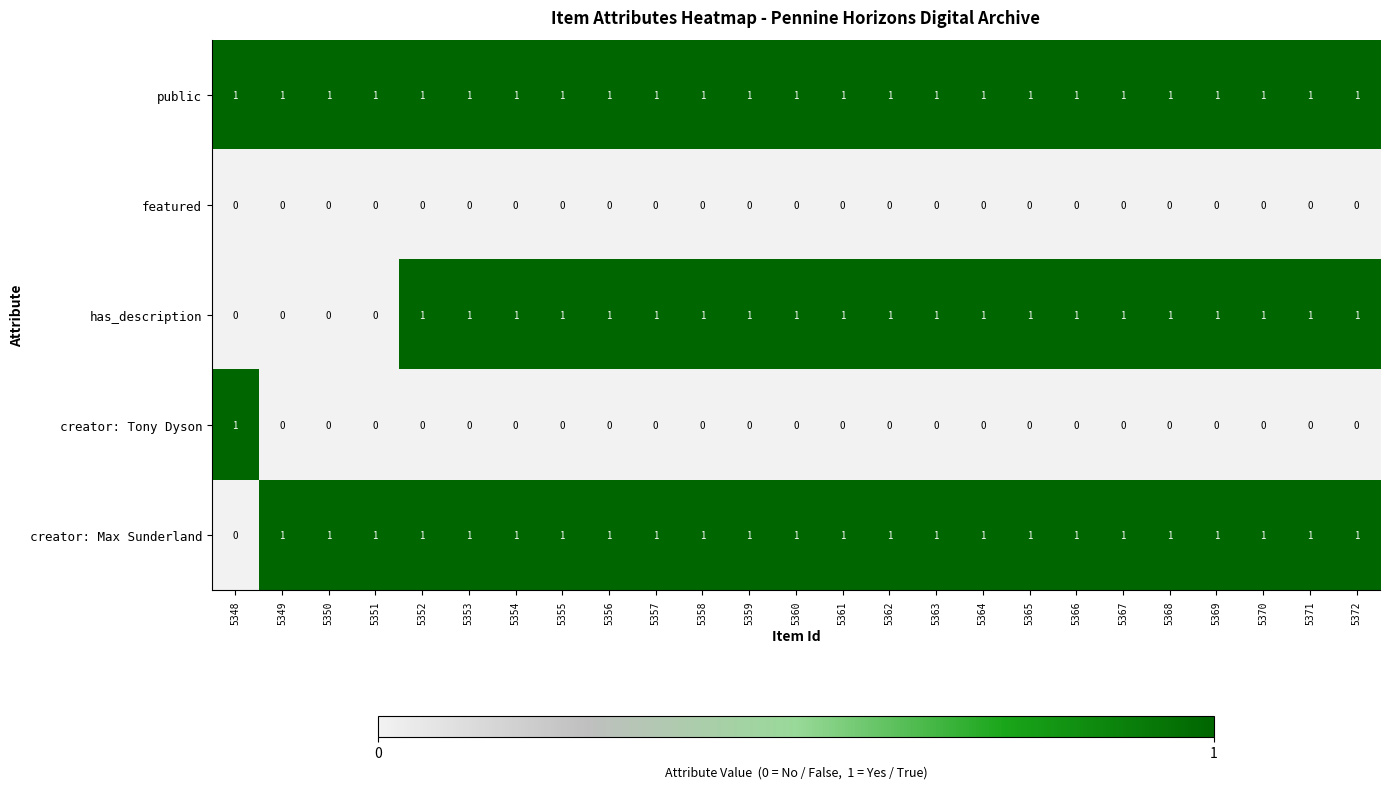

How many categories are shown in the chart?

25